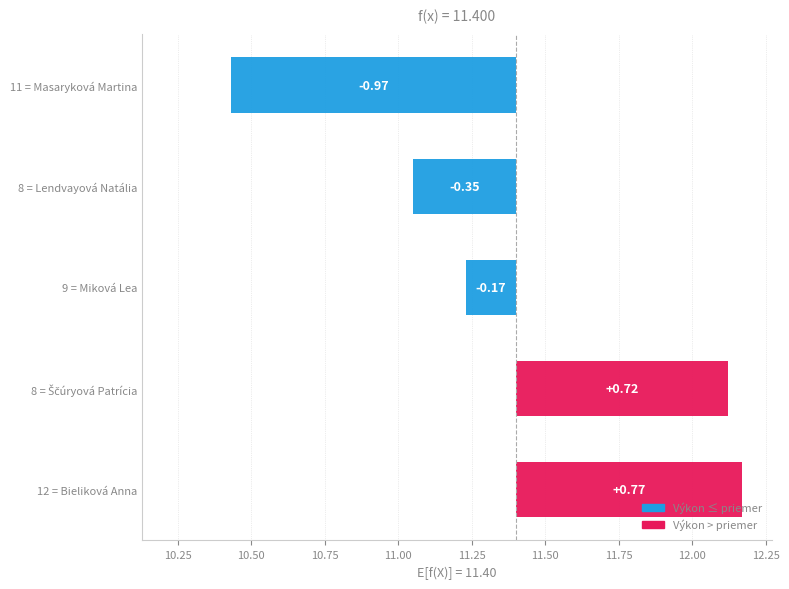

Where does the data first go above 11?

Lendvayová Natália